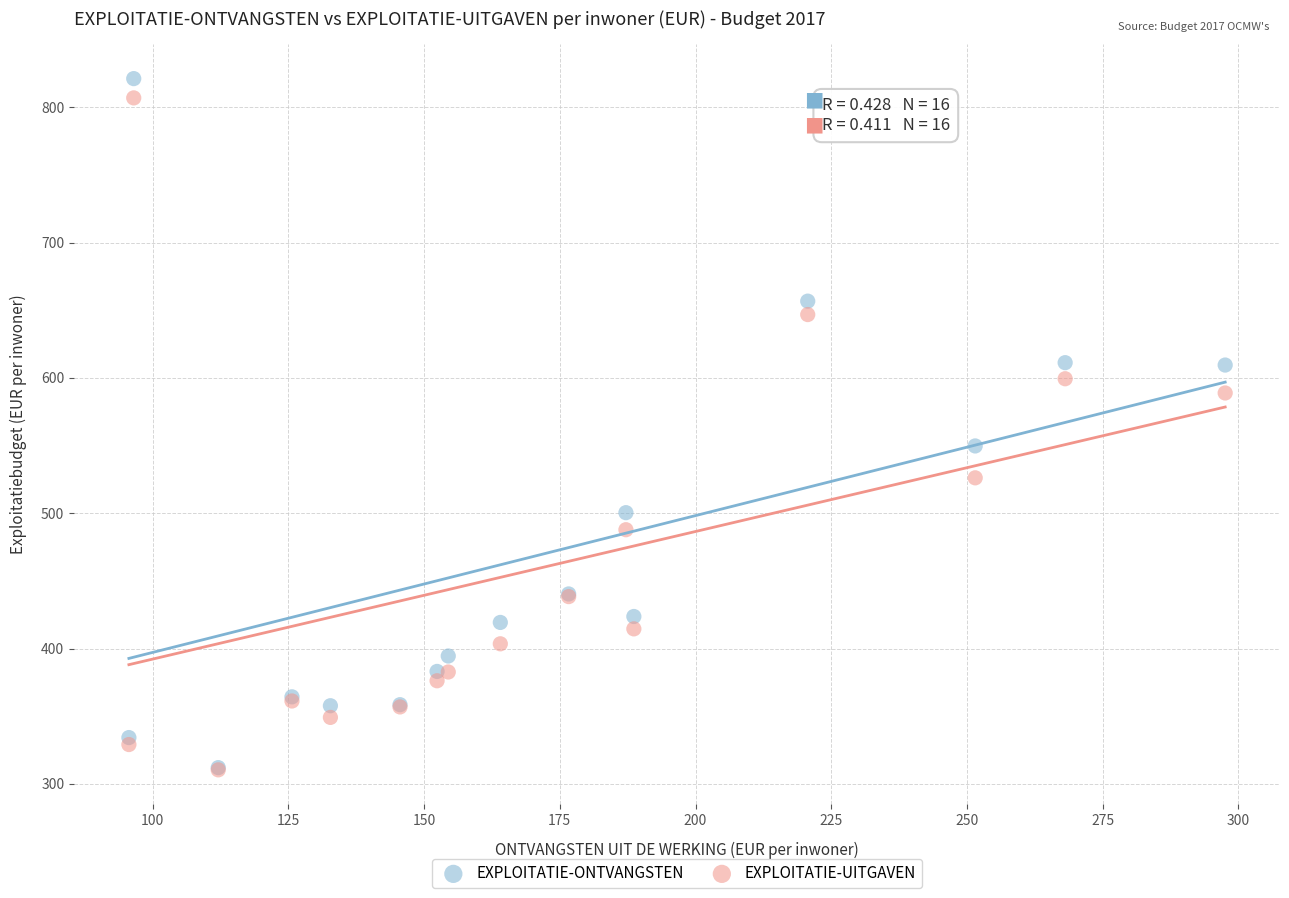

In the EXPLOITATIE-ONTVANGSTEN series, what Y value is closest to 566?

549.7